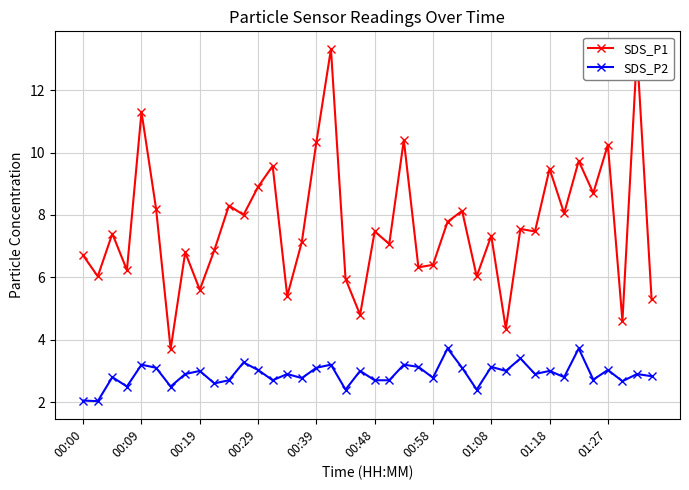

Which series has the largest range (max minus min)?

SDS_P1